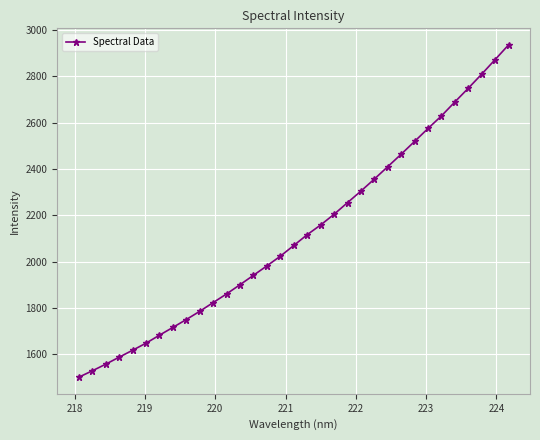

What is the smallest value displayed?

1501.2